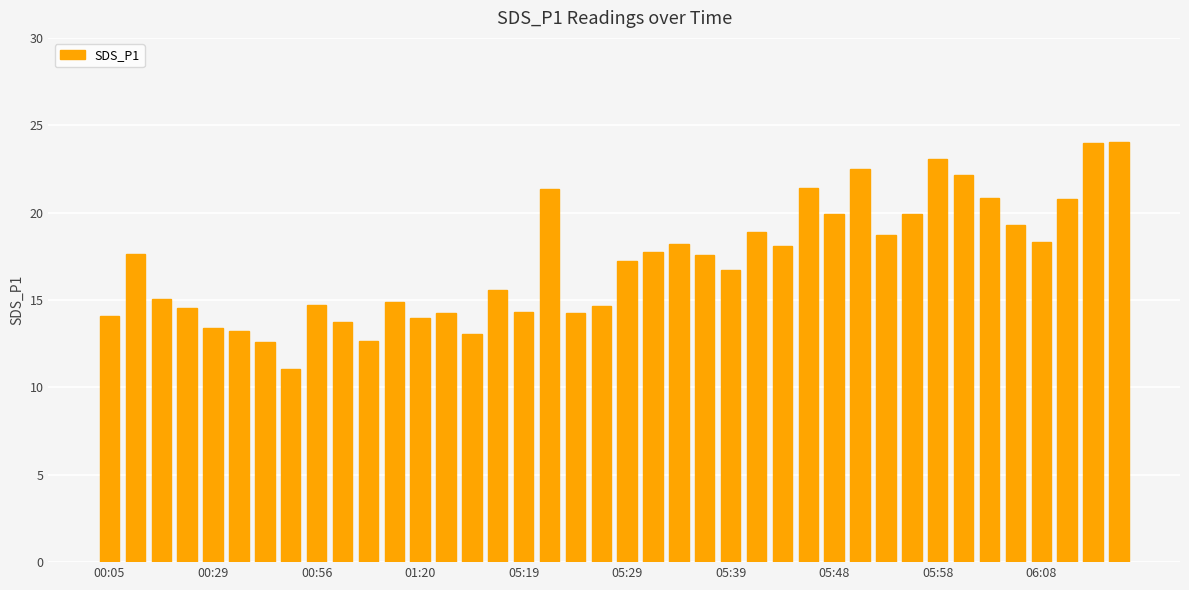

What is the difference between the second highest and minimum values?

12.9